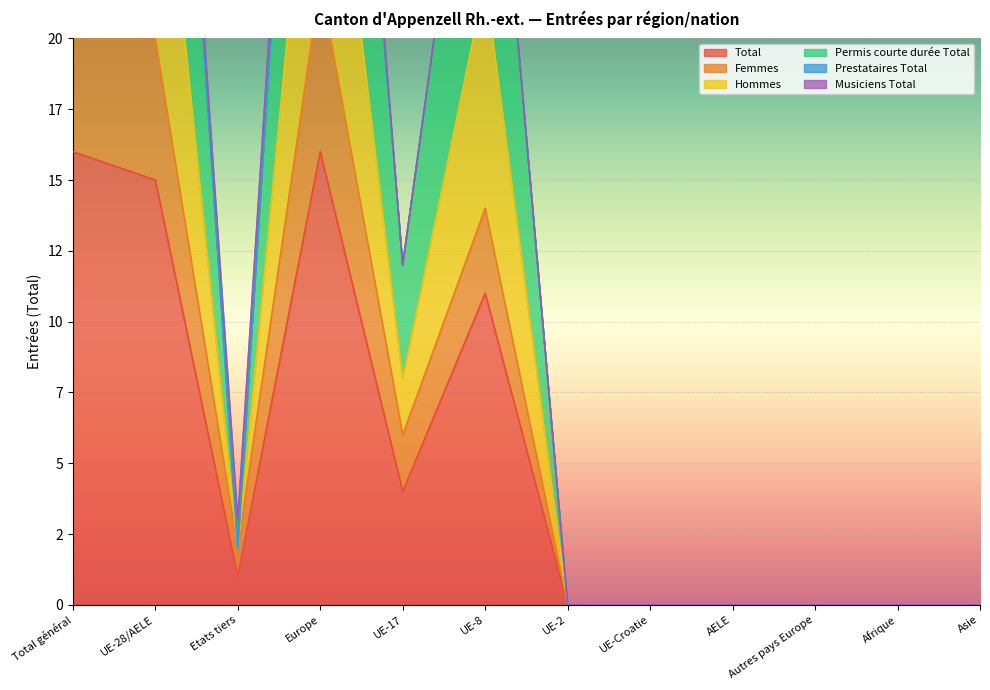

True or false: Total and Hommes intersect in this chart.

False